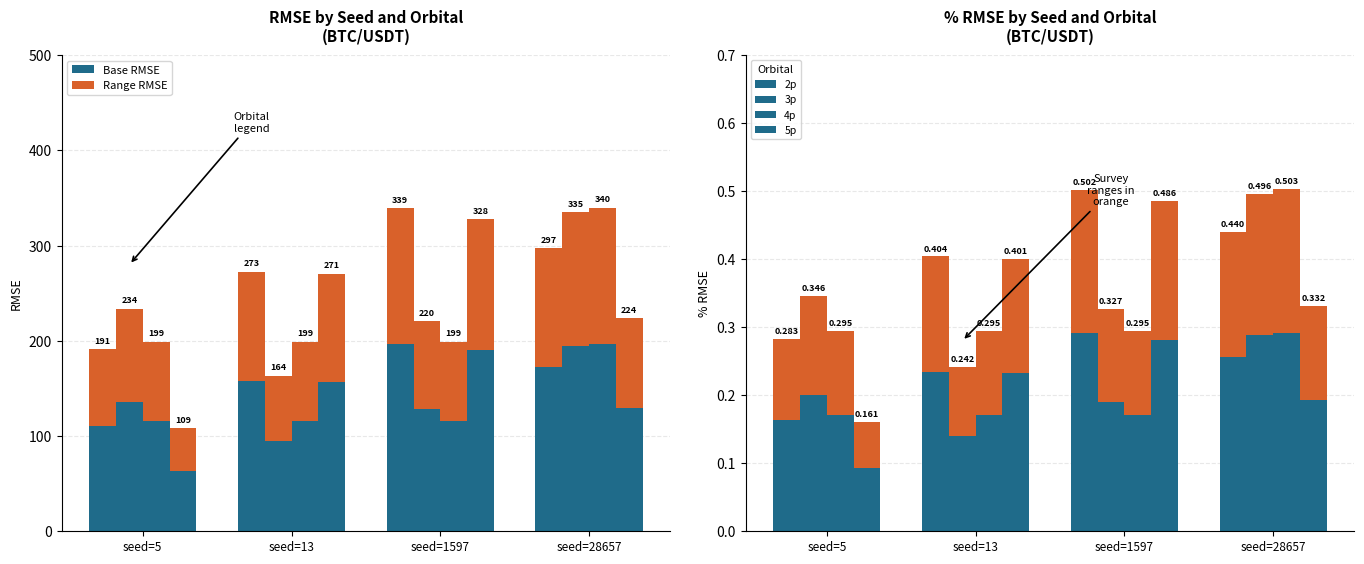

At which category is the sum across all series the highest?

seed=28657